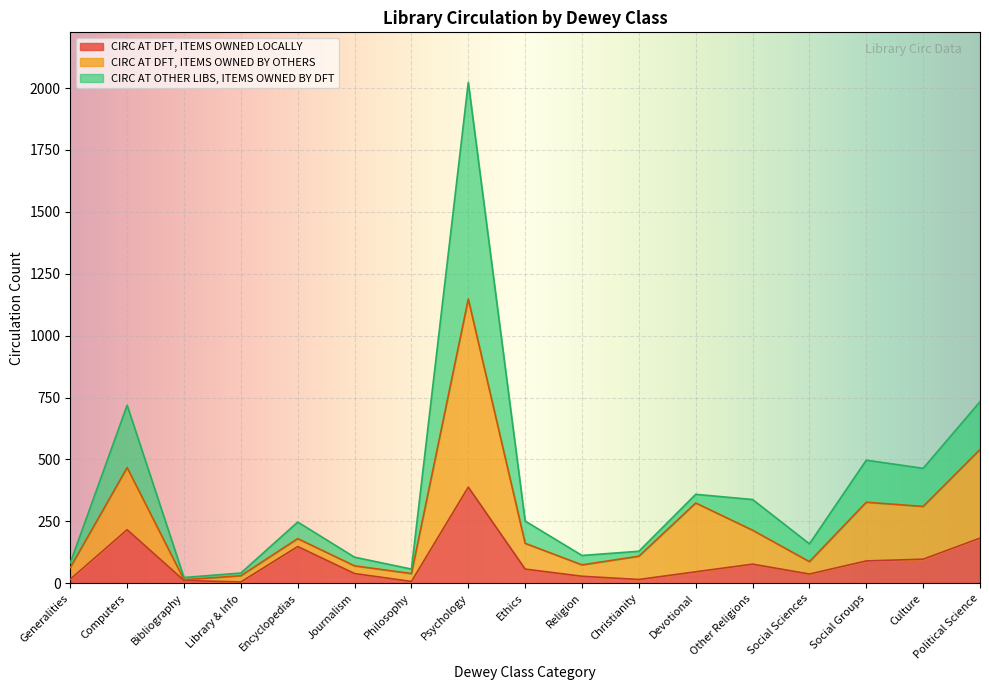

What is the difference between the maximum and minimum values in the CIRC AT DFT, ITEMS OWNED LOCALLY series?

383